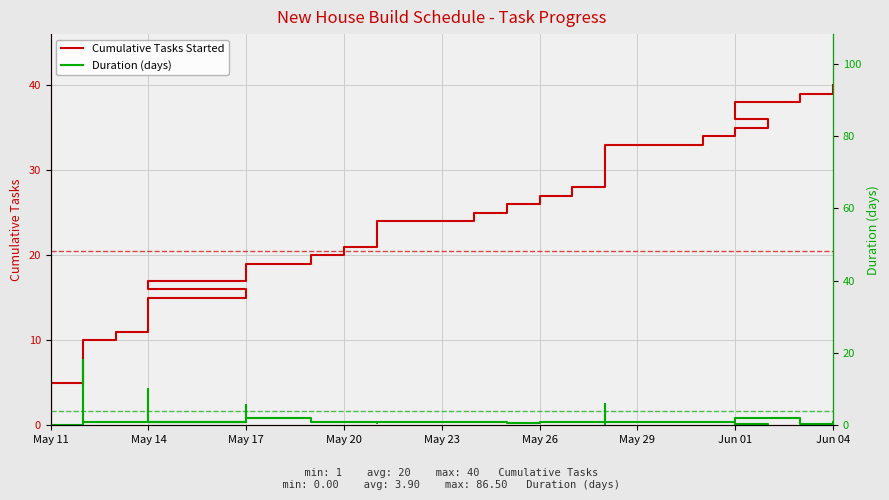

At which category is the sum across all series the highest?

May 11